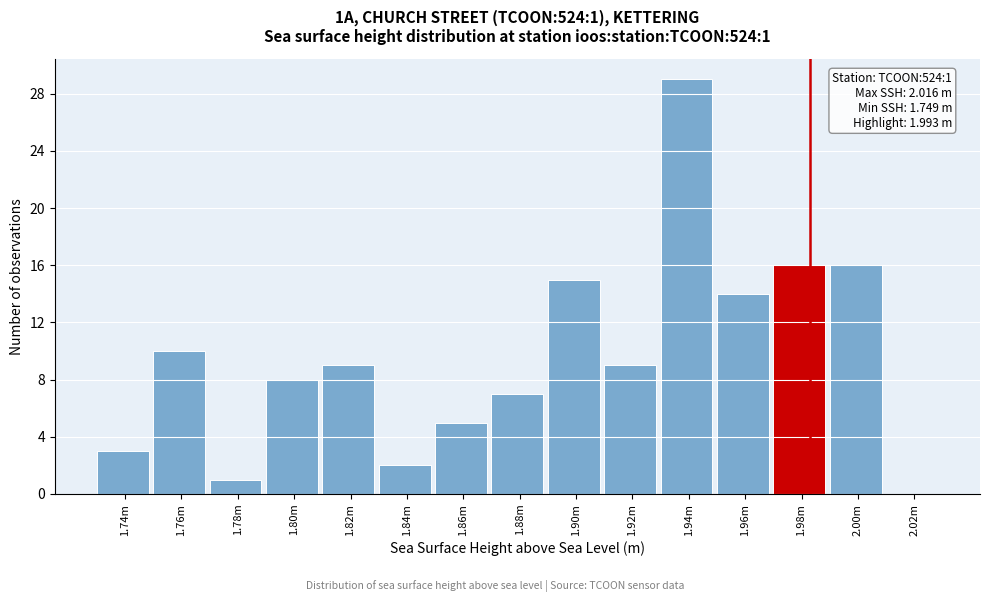

Reading left to right, list all the values displayed in this chart.

1.74m=3	1.76m=10	1.78m=1	1.80m=8	1.82m=9	1.84m=2	1.86m=5	1.88m=7	1.90m=15	1.92m=9	1.94m=29	1.96m=14	1.98m=16	2.00m=16	2.02m=0